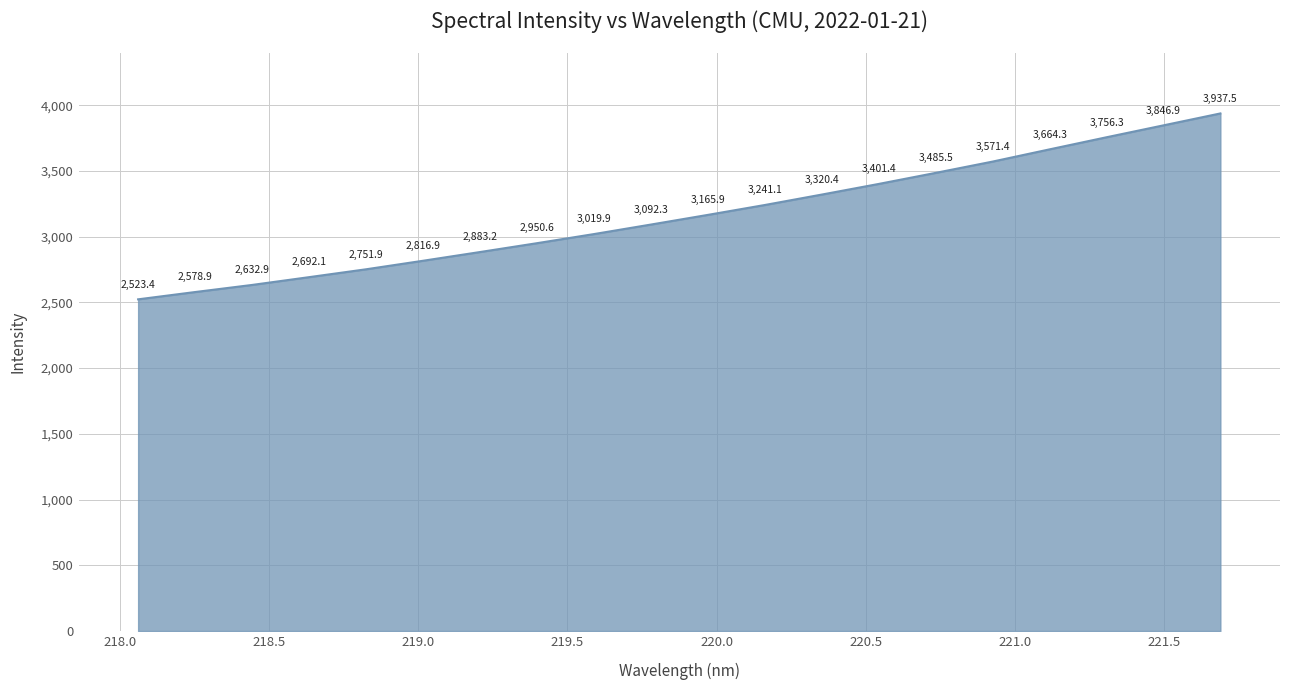

What is the average value?

3166.6